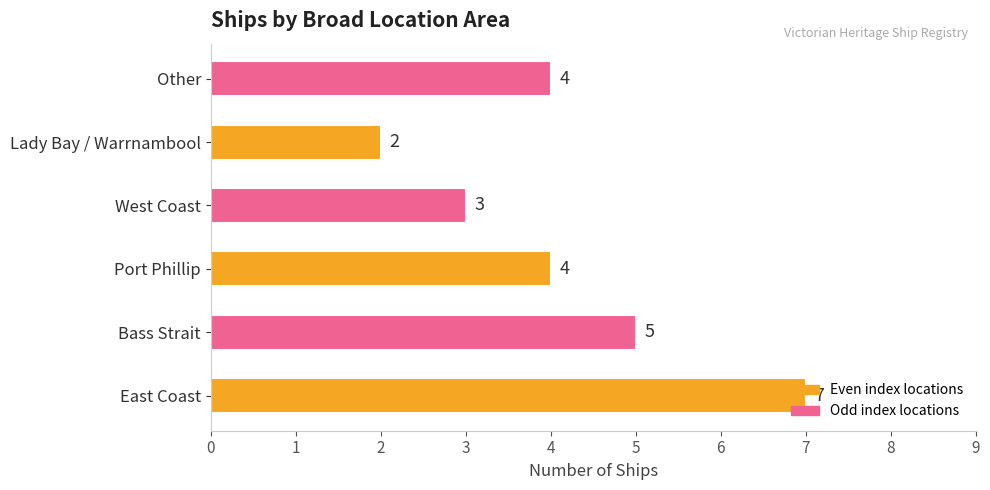

The chart shows a value of 7 at Port Phillip. True or false?

False